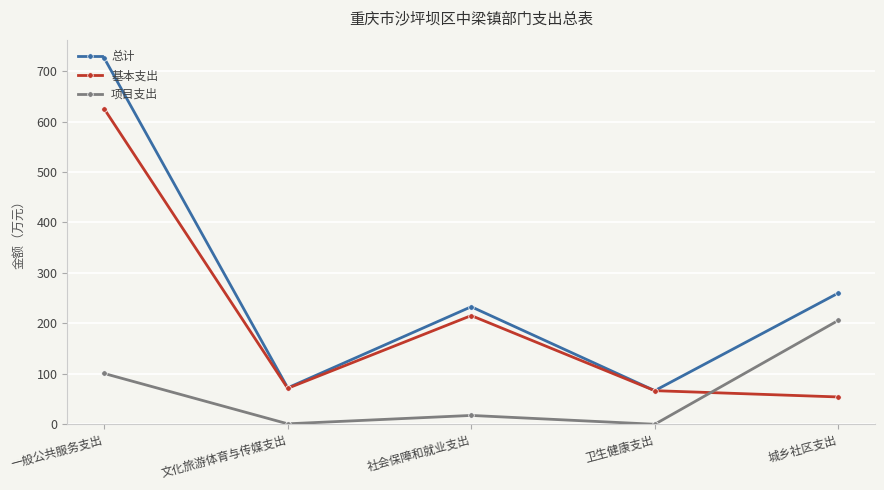

What is the sum of the 基本支出 values at 文化旅游体育与传媒支出 and 一般公共服务支出?

696.7